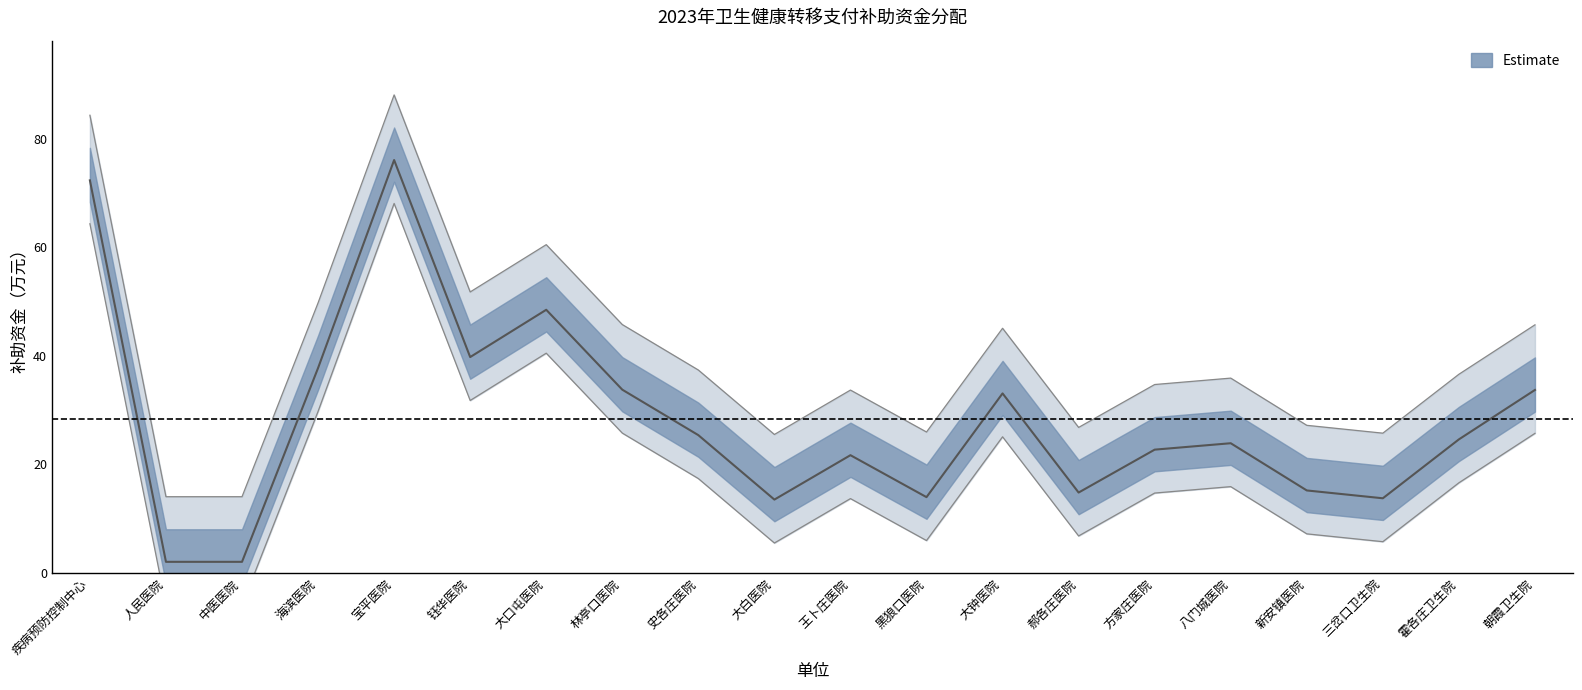

At which label is the value closest to 39?

钰华医院